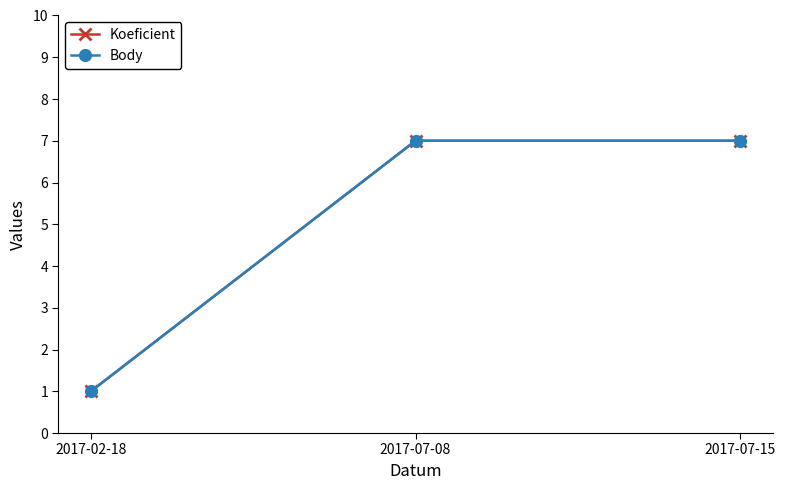

Count the Body values in the range 1 to 7.

3